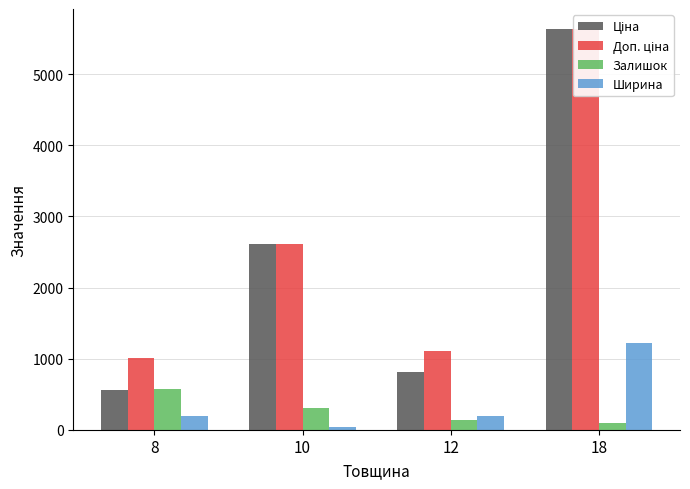

How many groups of bars are there?

4